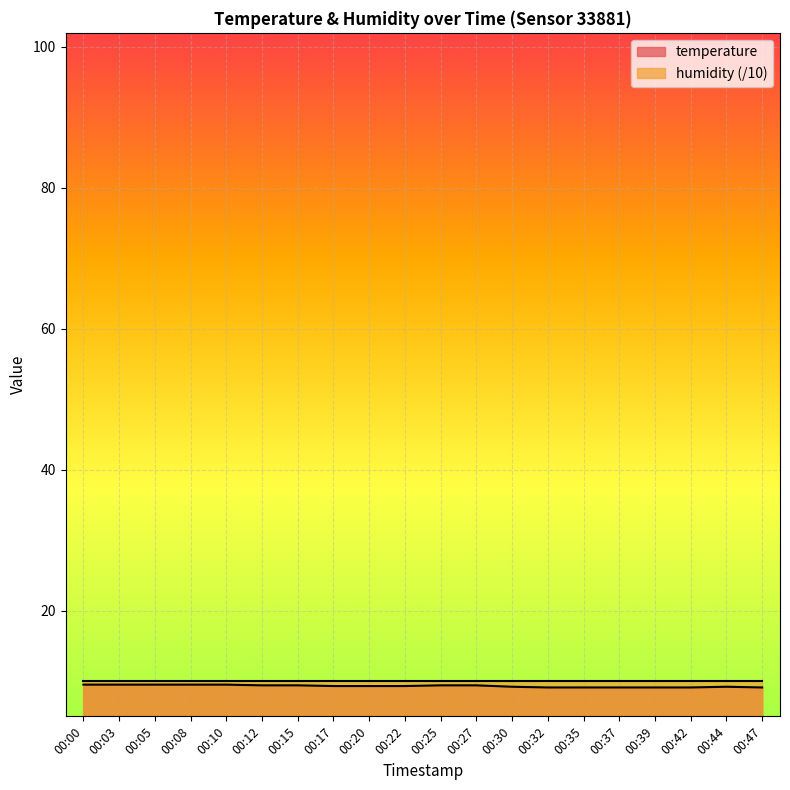

The chart shows a value of 9.4 at 00:15. True or false?

True